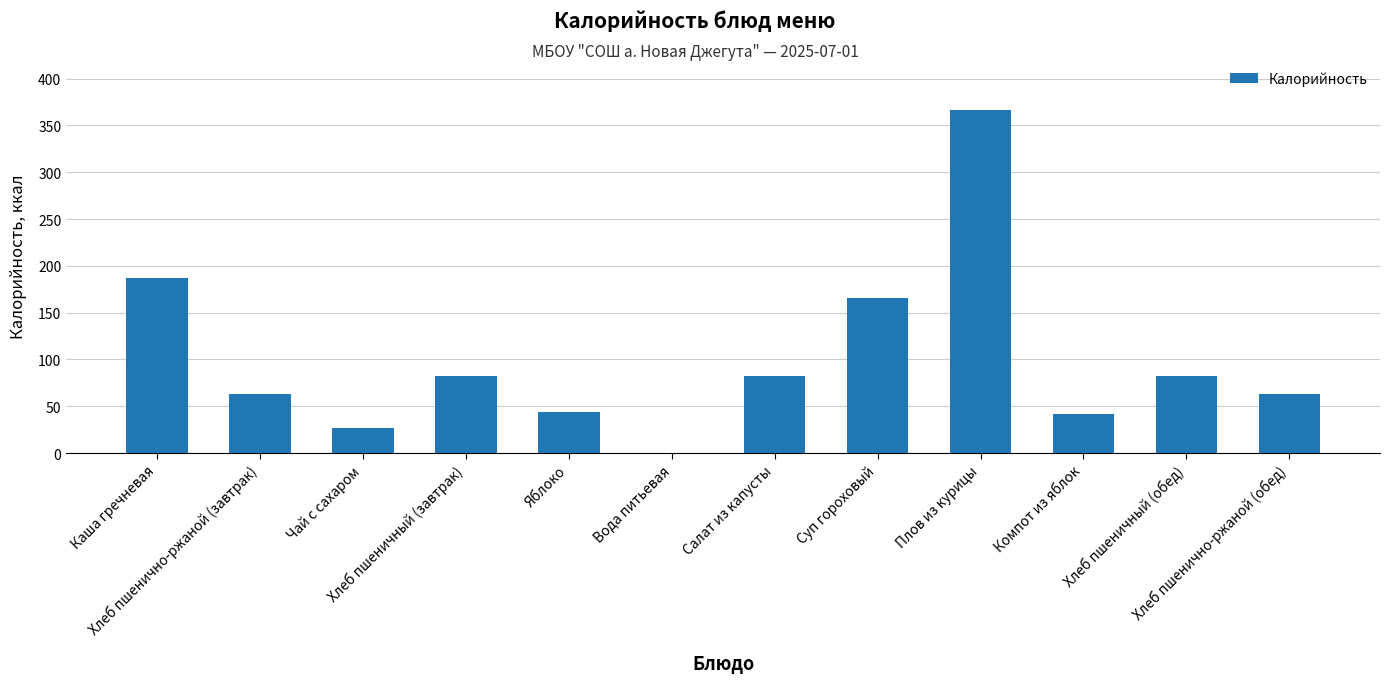

Reading left to right, transcribe all the data shown in this chart.

Каша гречневая=187	Хлеб пшенично-ржаной (завтрак)=63	Чай с сахаром=27	Хлеб пшеничный (завтрак)=82	Яблоко=44	Вода питьевая=0	Салат из капусты=82	Суп гороховый=166	Плов из курицы=366	Компот из яблок=42	Хлеб пшеничный (обед)=82	Хлеб пшенично-ржаной (обед)=63